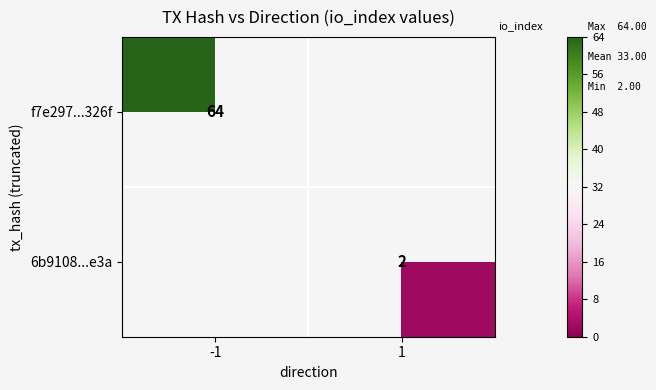

What is the greatest value displayed?

64